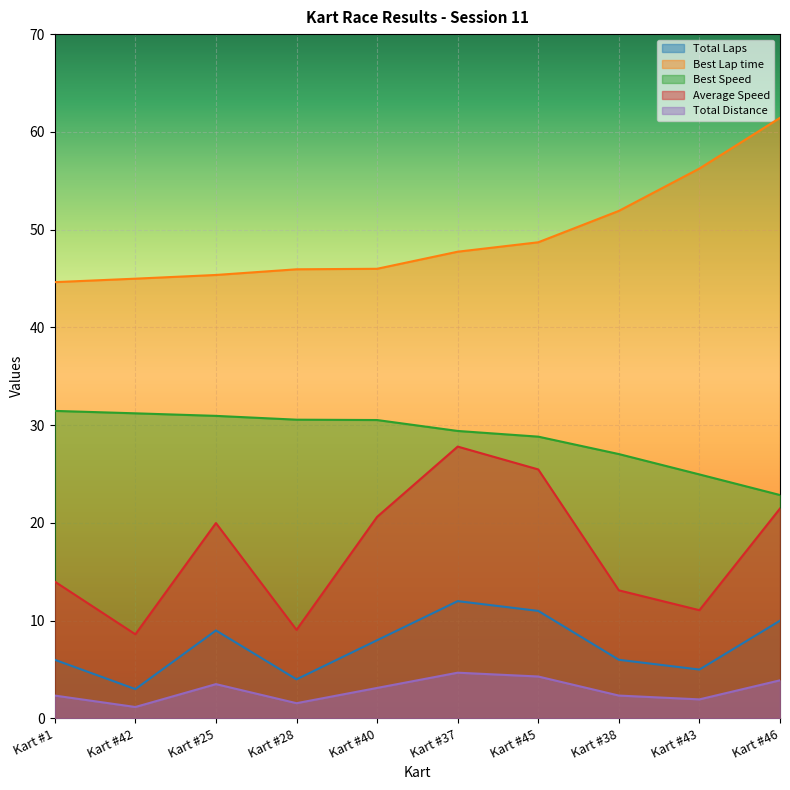

Where does the Total Laps series first go above 8?

Kart #25